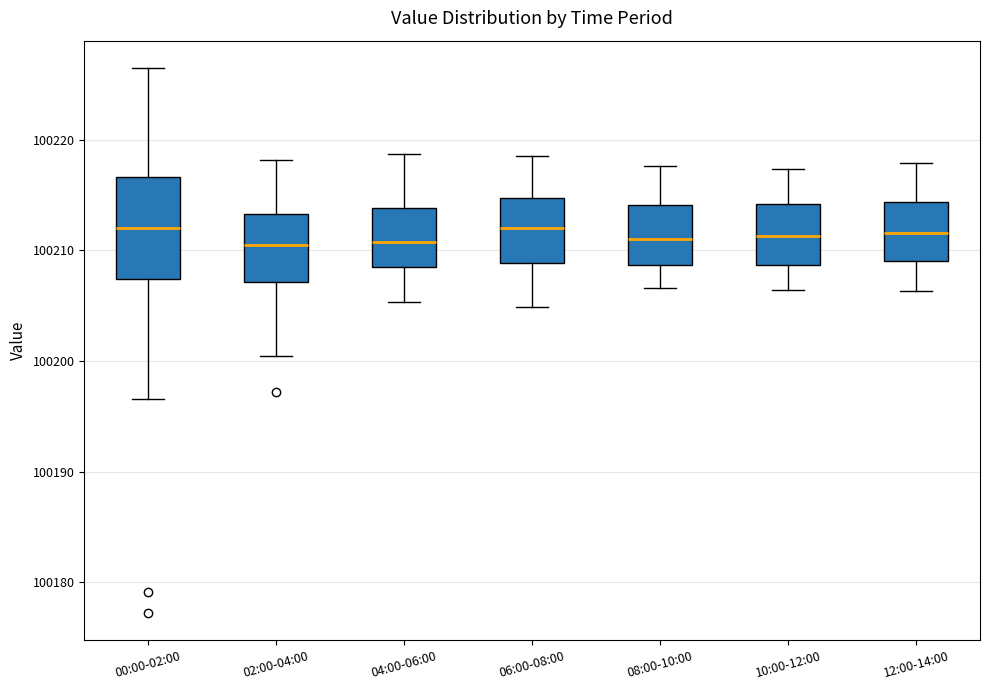

Reading left to right, read every box against the y-axis: the position of its median line, the range the box covers, and the ends of its whiskers. The values are not printed on the chart, so give them approximately, as read against the axis.

00:00-02:00: median 100212, box 100207 to 100217, whiskers 100197 to 100227
02:00-04:00: median 100211, box 100207 to 100213, whiskers 100201 to 100218
04:00-06:00: median 100211, box 100209 to 100214, whiskers 100205 to 100219
06:00-08:00: median 100212, box 100209 to 100215, whiskers 100205 to 100219
08:00-10:00: median 100211, box 100209 to 100214, whiskers 100207 to 100218
10:00-12:00: median 100211, box 100209 to 100214, whiskers 100206 to 100217
12:00-14:00: median 100212, box 100209 to 100214, whiskers 100206 to 100218